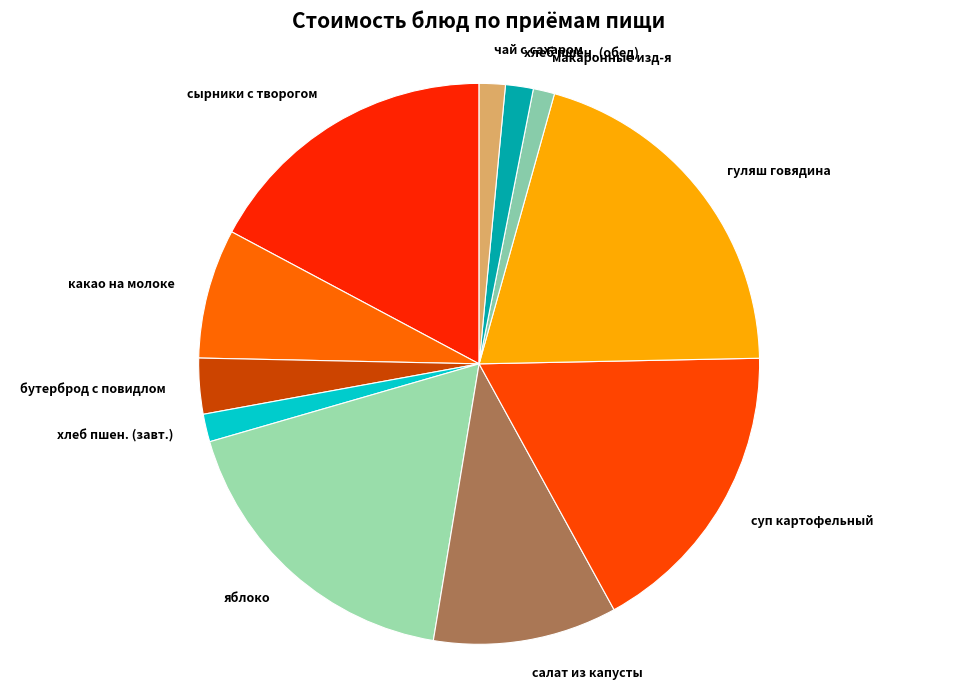

Is it true that салат из капусты is 1% of the pie?

False